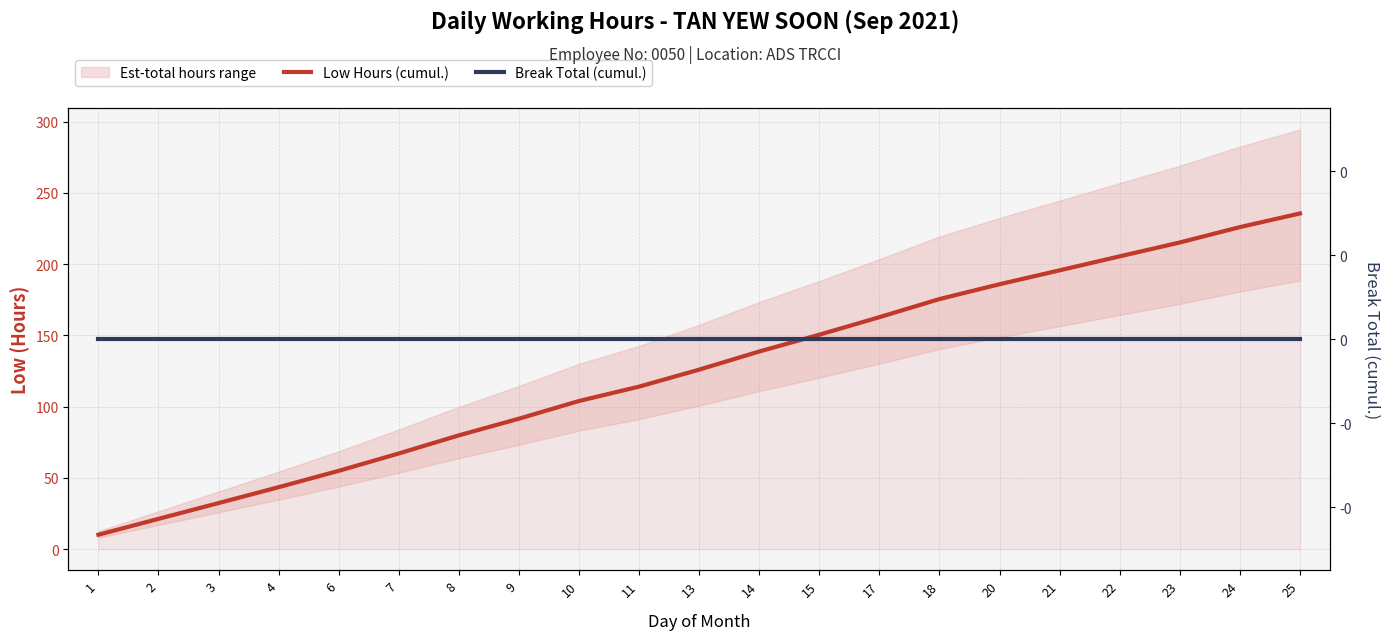

Rank the series at 9 from lowest to highest value.

Break Total (cumul.), Low Hours (cumul.)